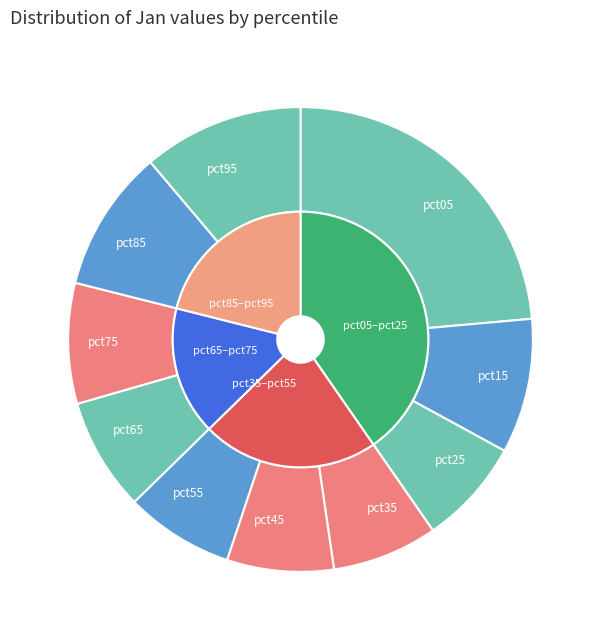

To the nearest percent, what portion does pct55 represent?

8%